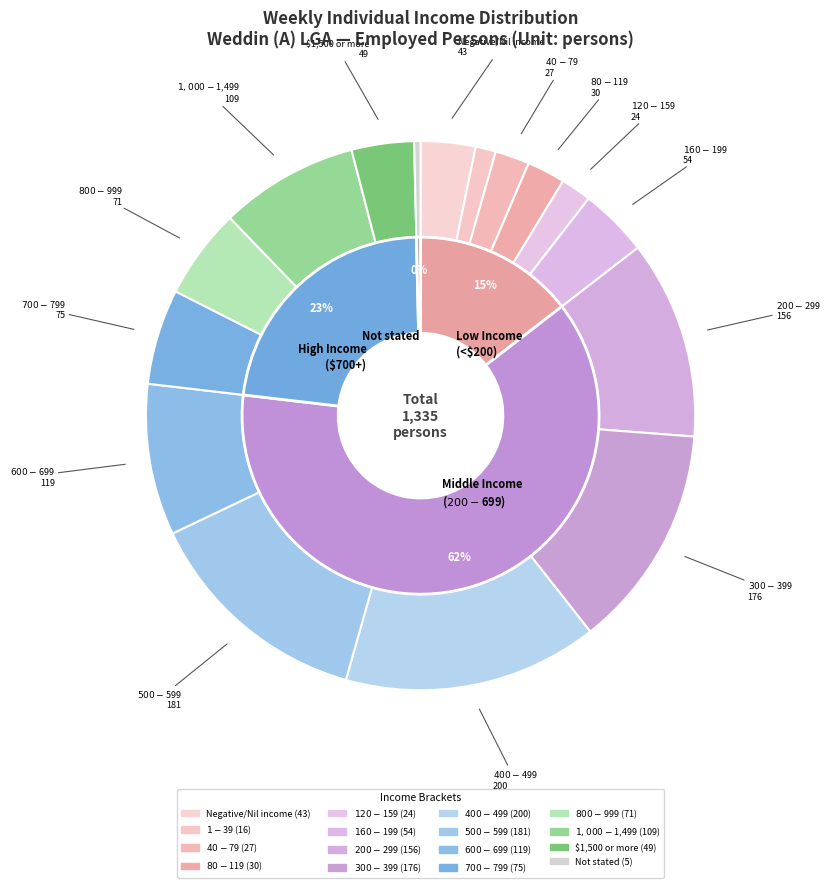

How many slices are in this pie chart?

16